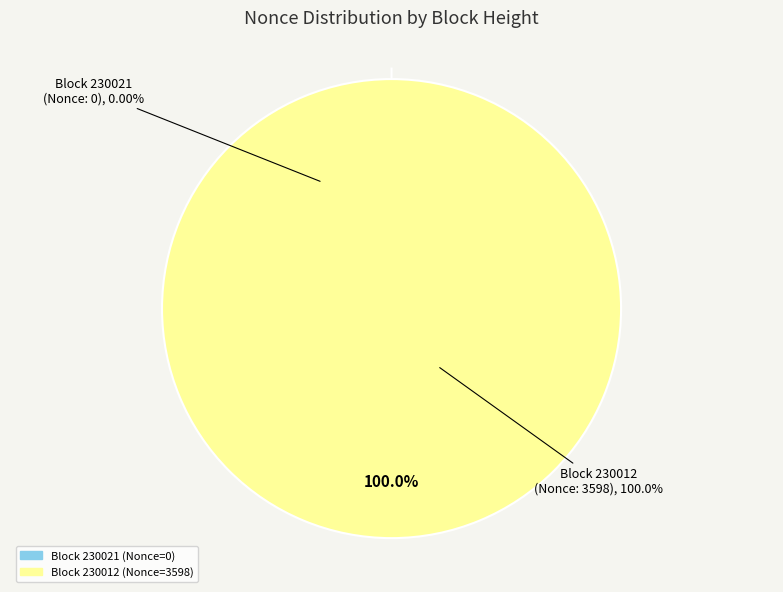

True or false: 230012 (Nonce: 3598) accounts for 100% of the total.

True